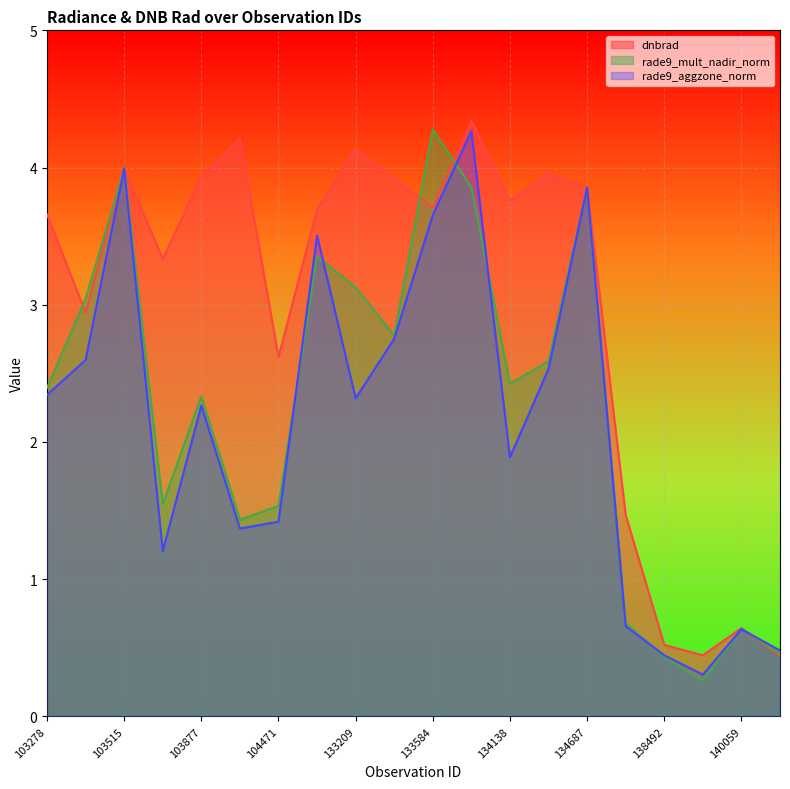

Is the value of rade9_mult_nadir_norm at 103877 greater than the value of rade9_aggzone_norm at 138492?

Yes